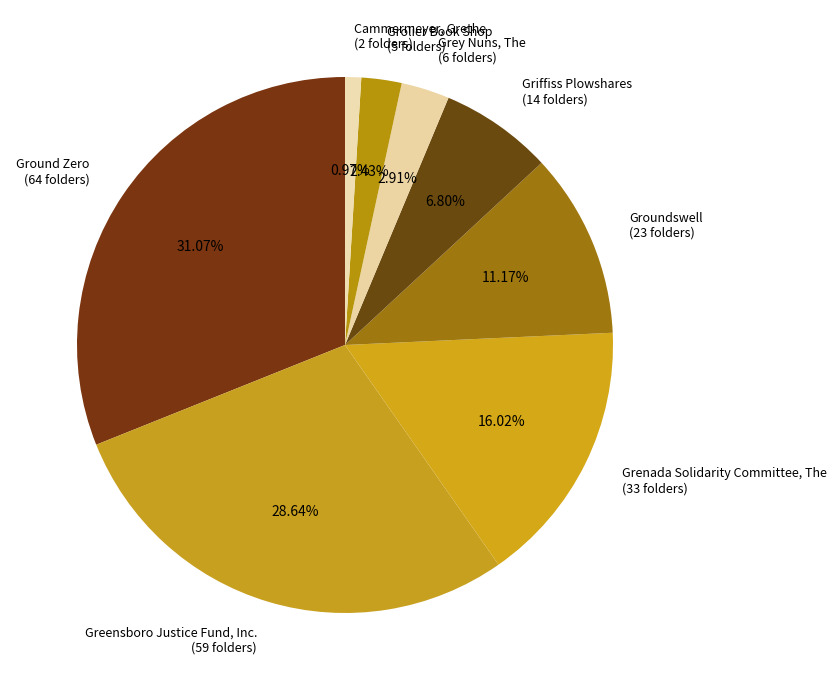

Which slice is the smallest?

Cammermeyer, Grethe